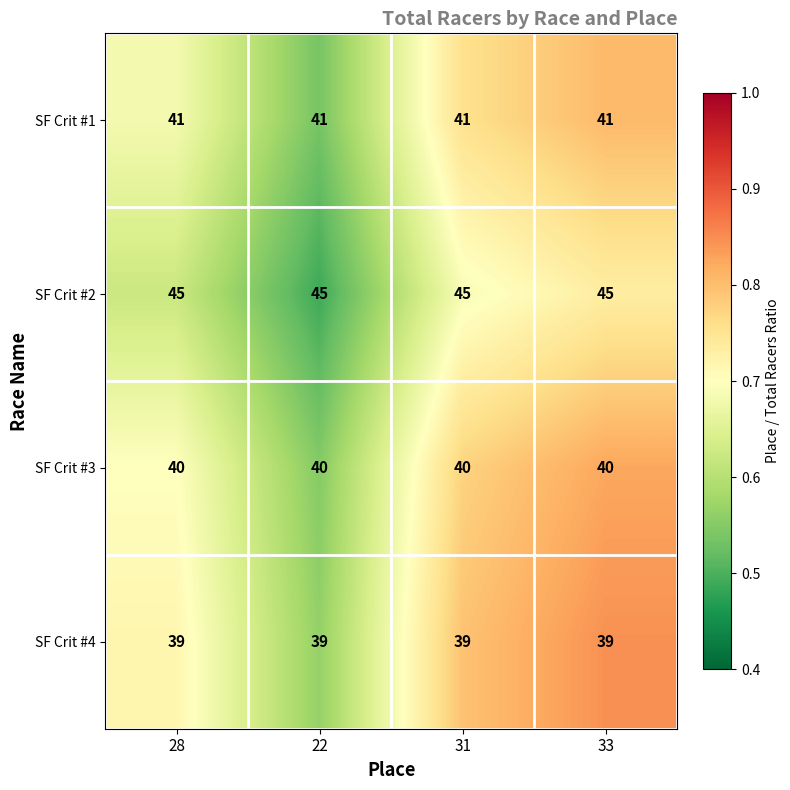

What is the spread (max minus min) of values at 31?

6